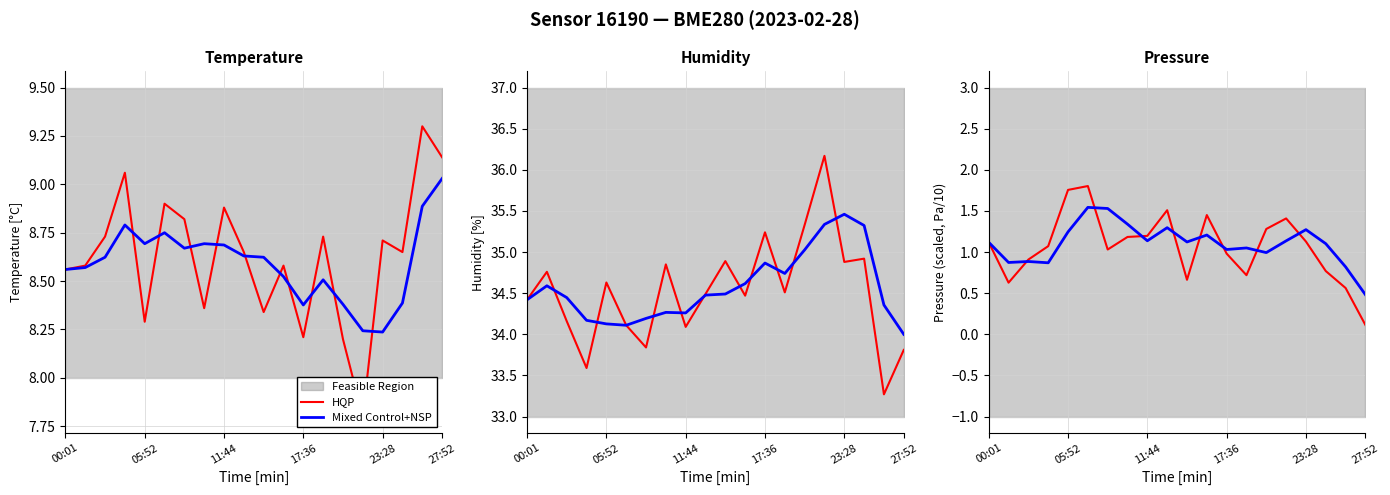

After their last crossing, which series has the higher values: Mixed Control+NSP or HQP?

Mixed Control+NSP